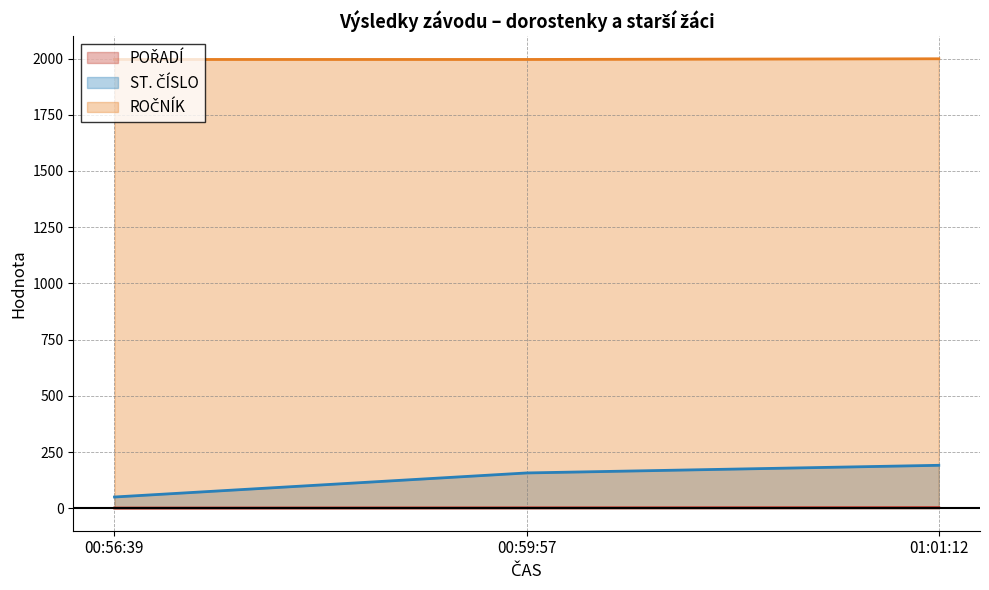

Is it true that ST. ČÍSLO equals 247 at 00:59:57?

False